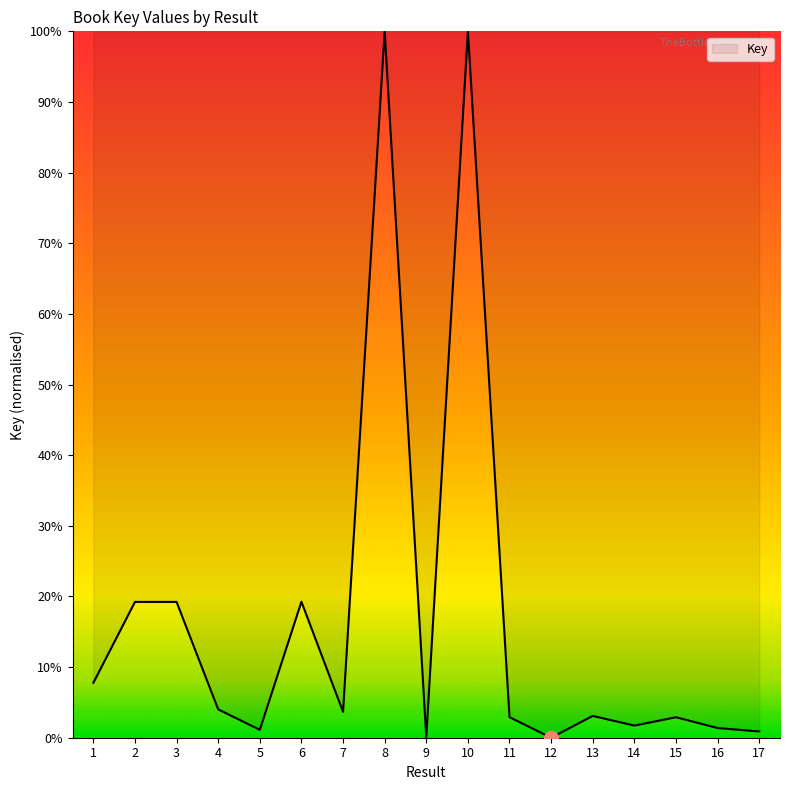

Is this an area chart (filled region under the line)?

No